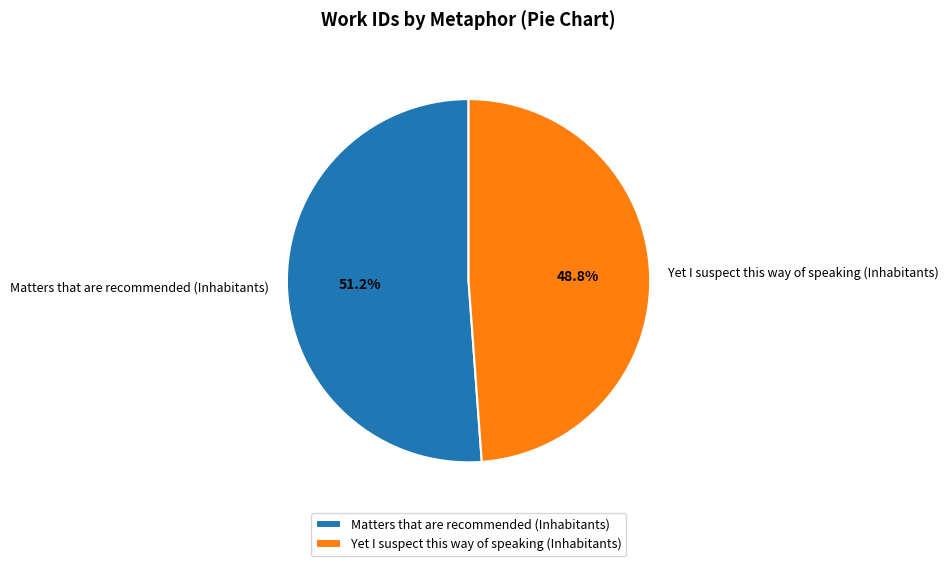

Which slice represents more than half of the pie?

Matters that are recommended (Inhabitants)